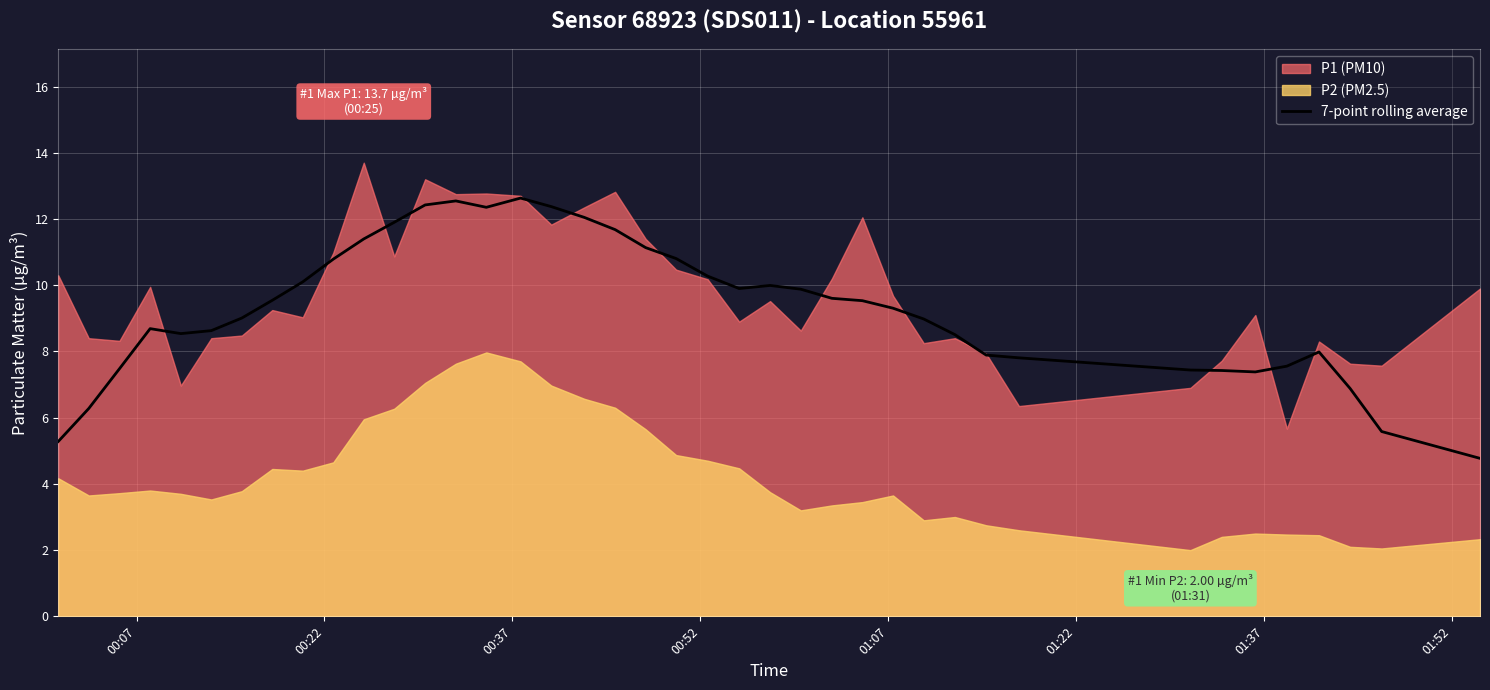

What is the highest value of the 7-point rolling average series?

12.6